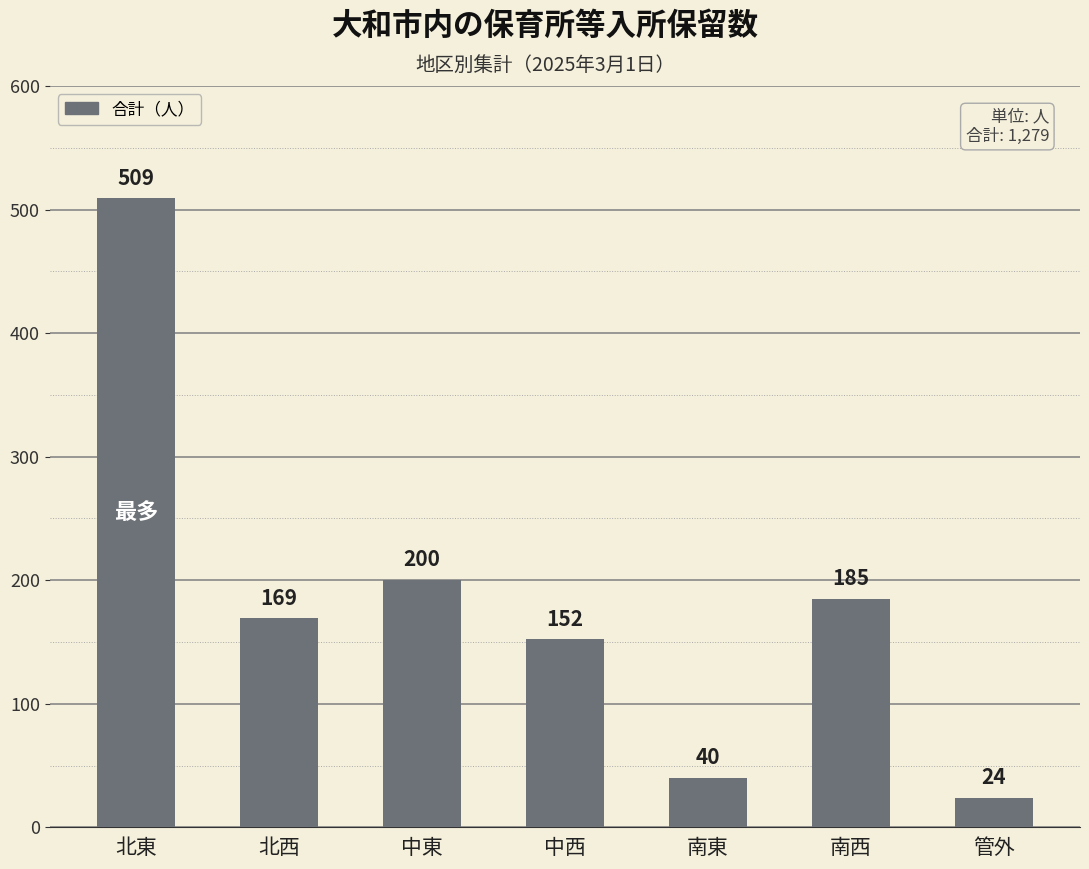

What is the label of the 7th bar from the right?

北東